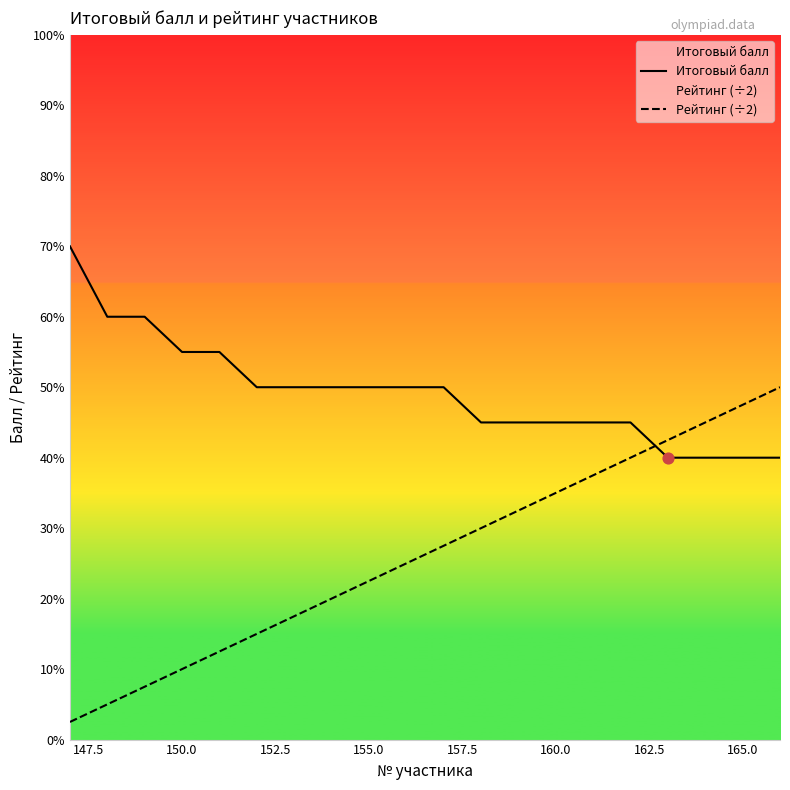

Which series has the largest total across all categories?

Итоговый балл